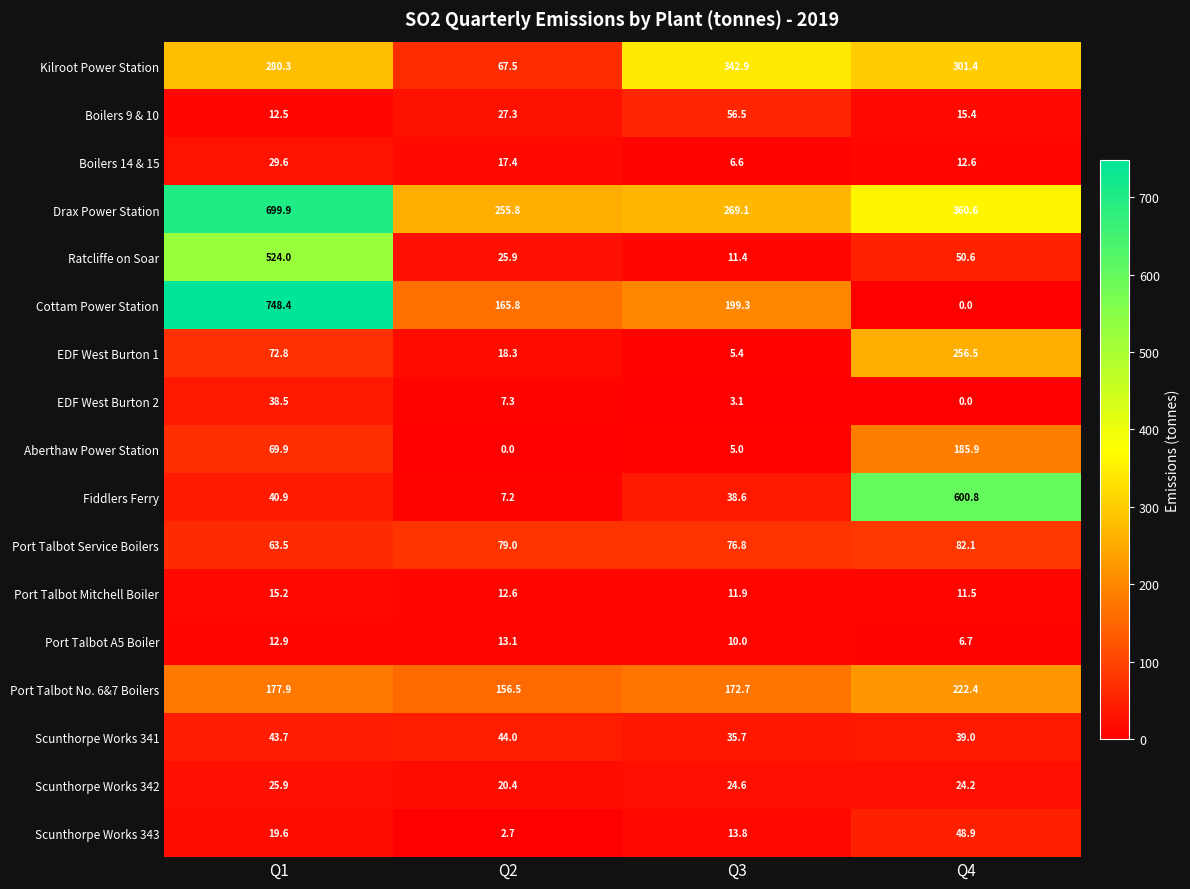

Is it true that Scunthorpe Works 343 equals 13.8 at Q3?

True